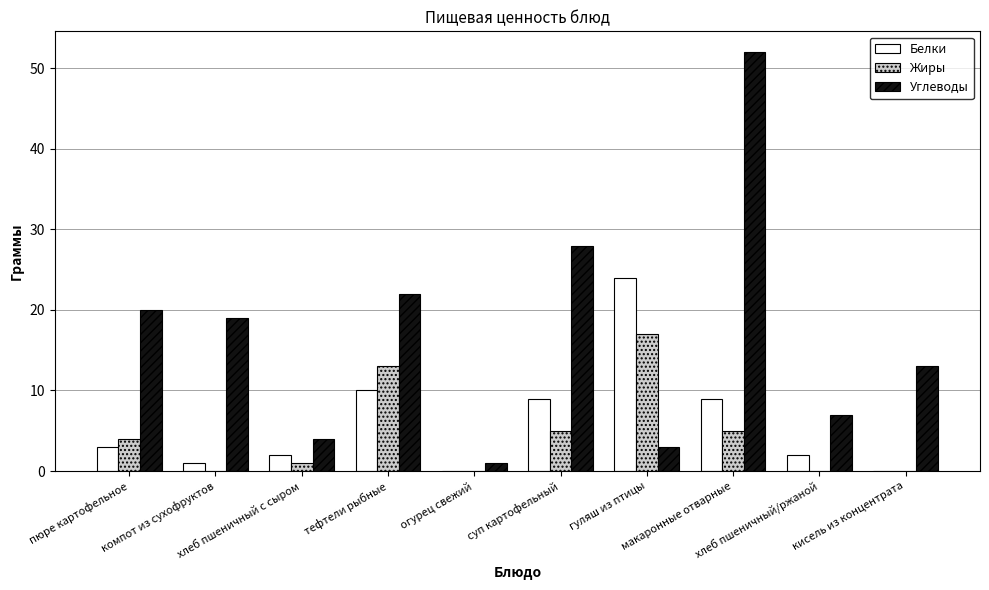

What is the sum of the Углеводы values at хлеб пшеничный с сыром and компот из сухофруктов?

23